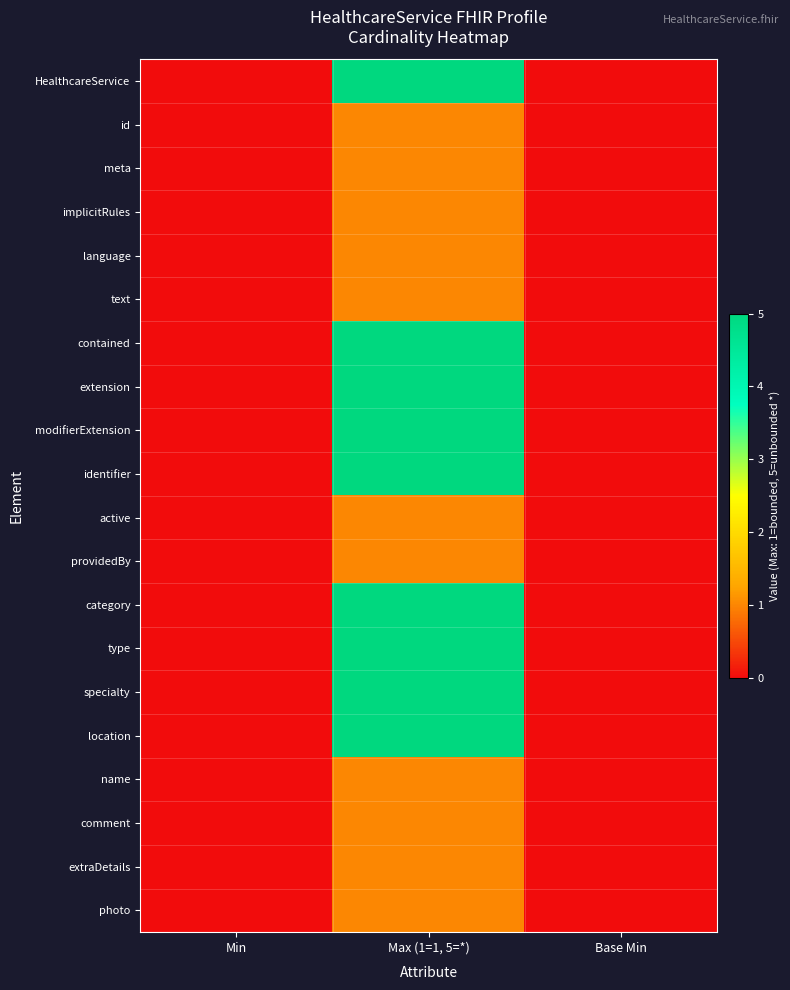

At how many categories does at least one series exceed 0?

1